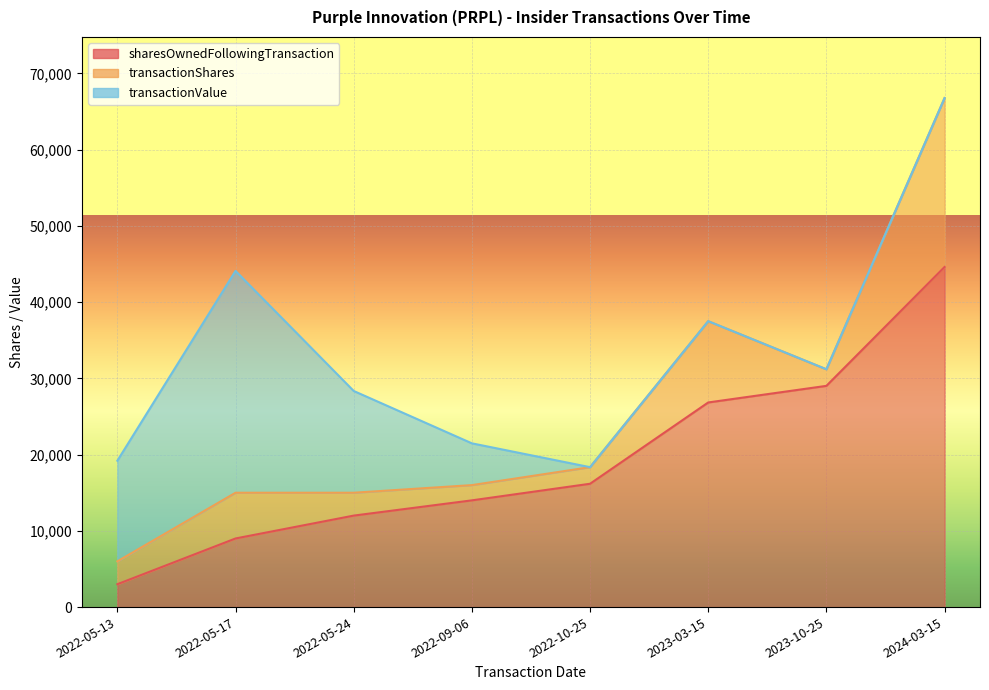

Which category has the highest value in the sharesOwnedFollowingTransaction series?

2024-03-15